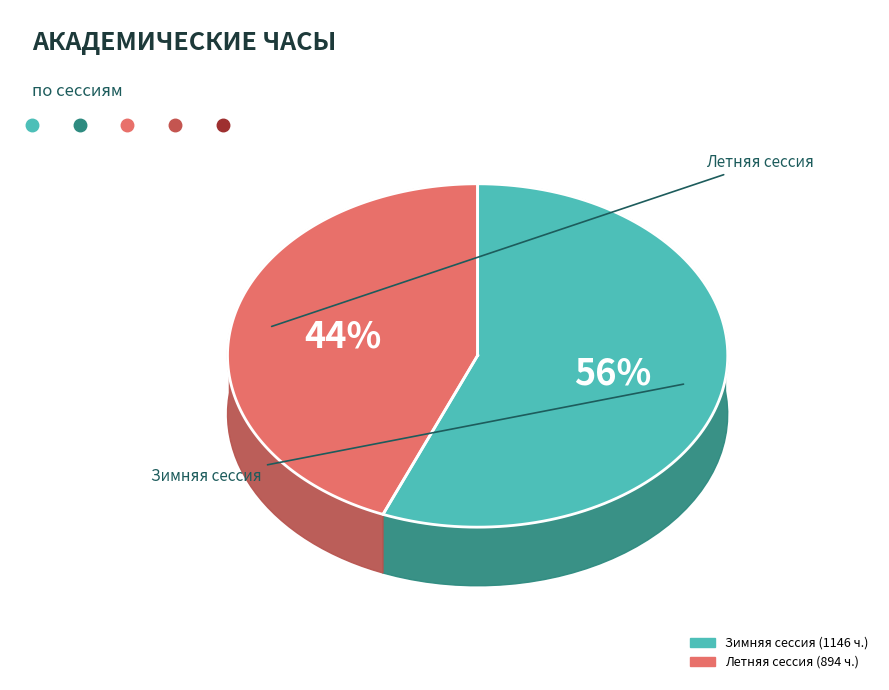

What percentage is NOT represented by Летняя сессия?

56.2%